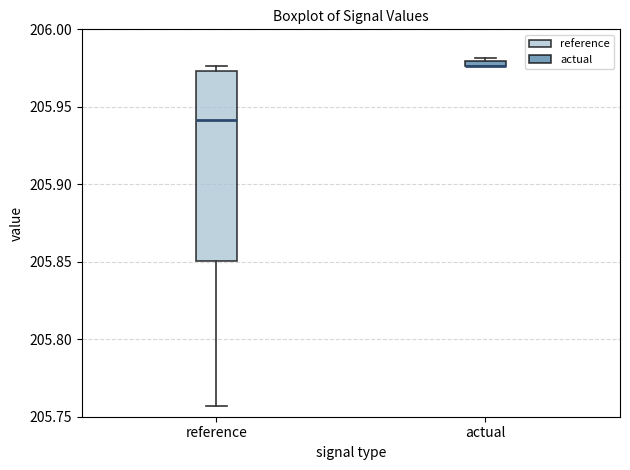

Which box is the tallest, from its lower edge to its upper edge?

reference